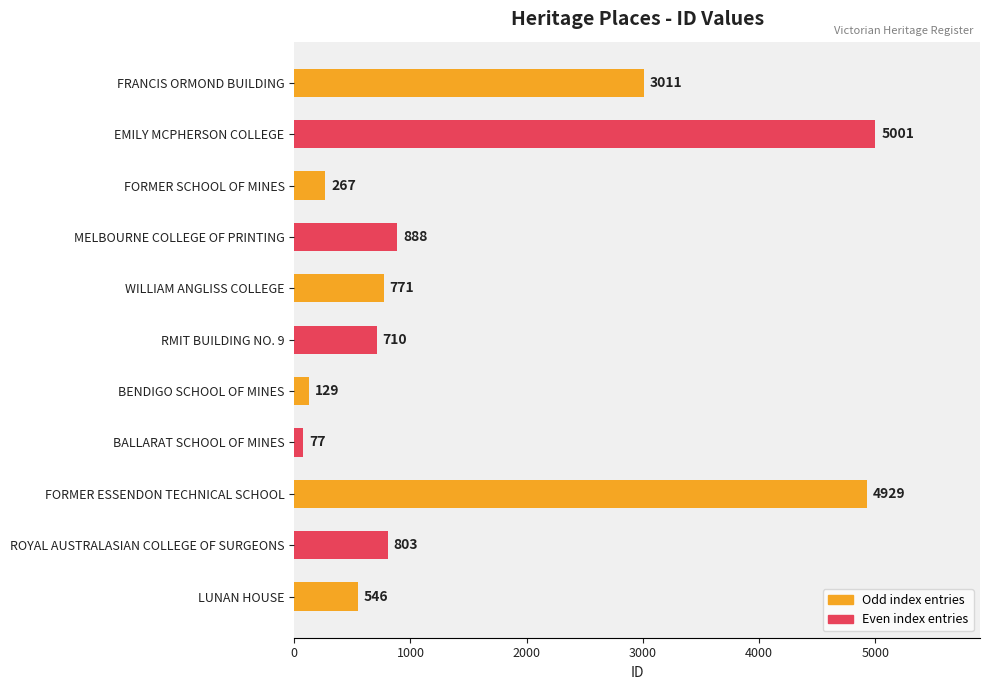

Is it true that the value at FORMER SCHOOL OF MINES is 267?

True